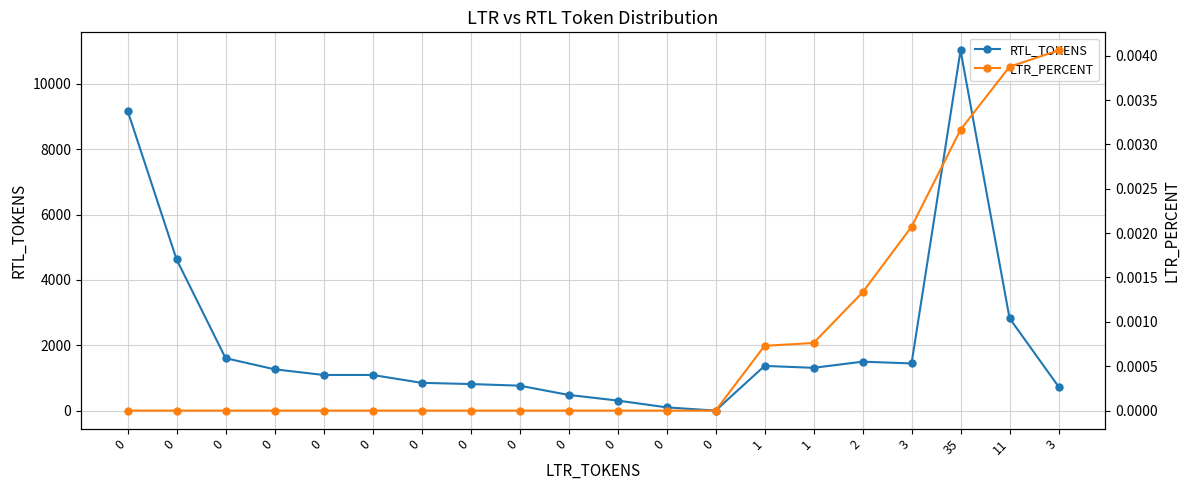

How many positive values does the LTR_PERCENT series have?

7